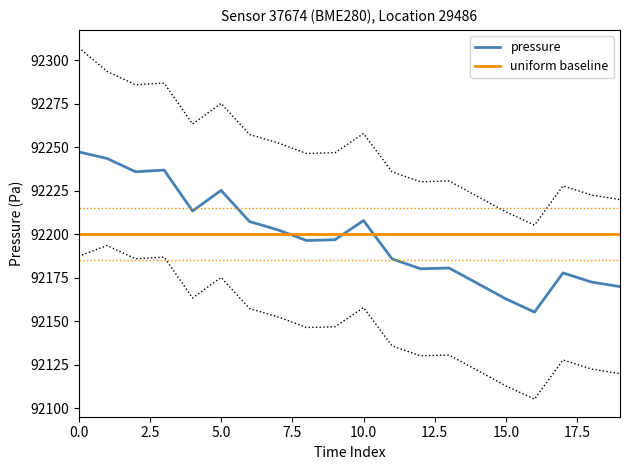

How many lines are shown in the chart?

2